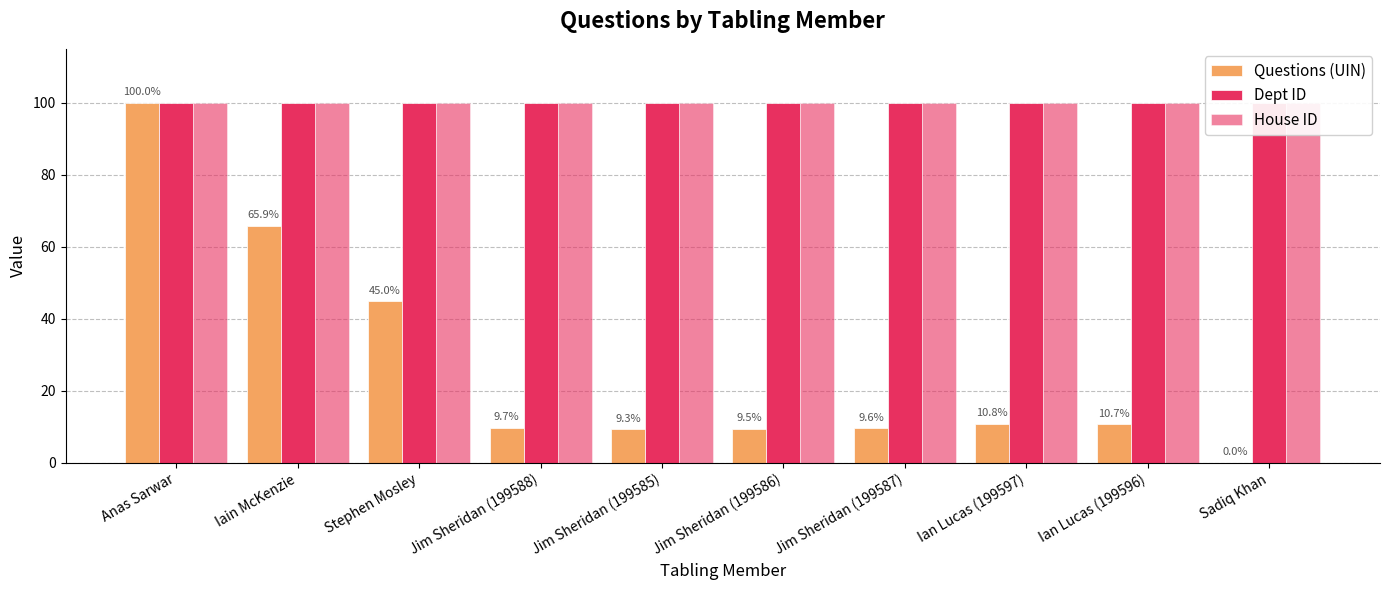

What is the label of the 10th bar from the right?

Anas Sarwar